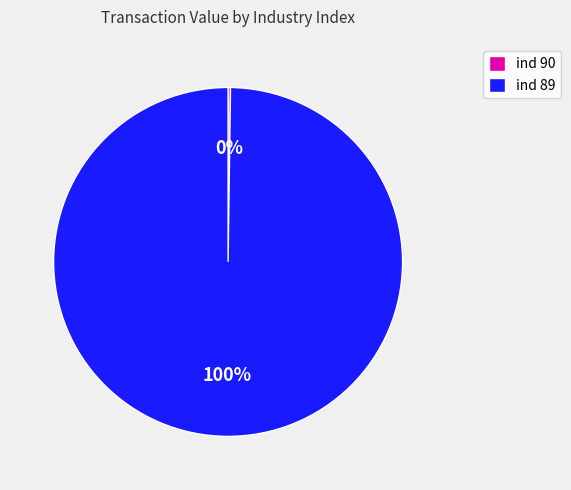

Which slice is the largest?

ind 89